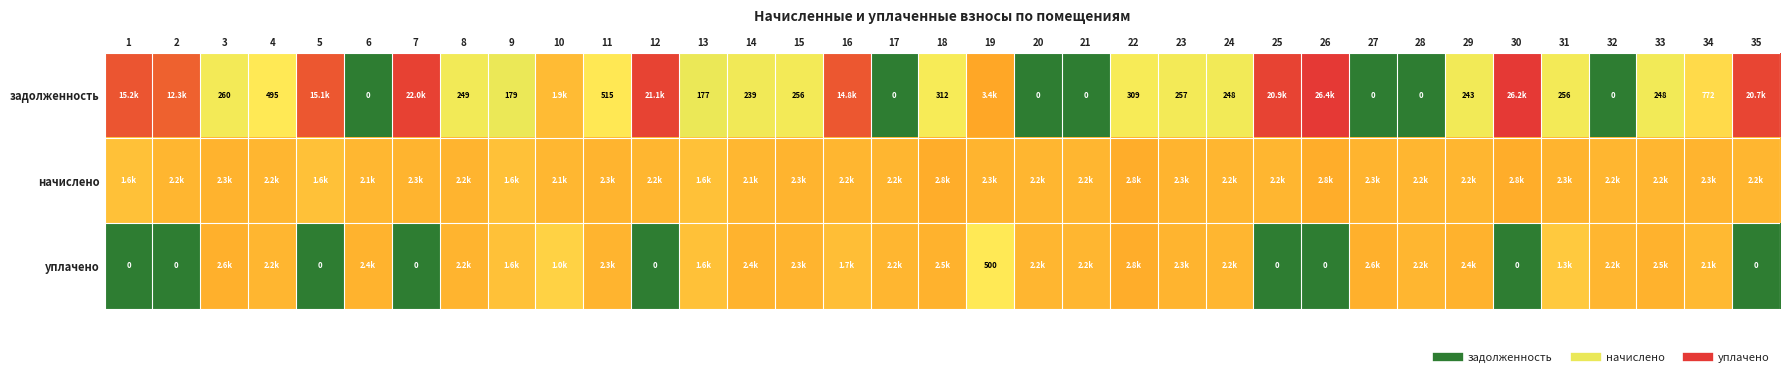

At which category is the sum across all series the highest?

16